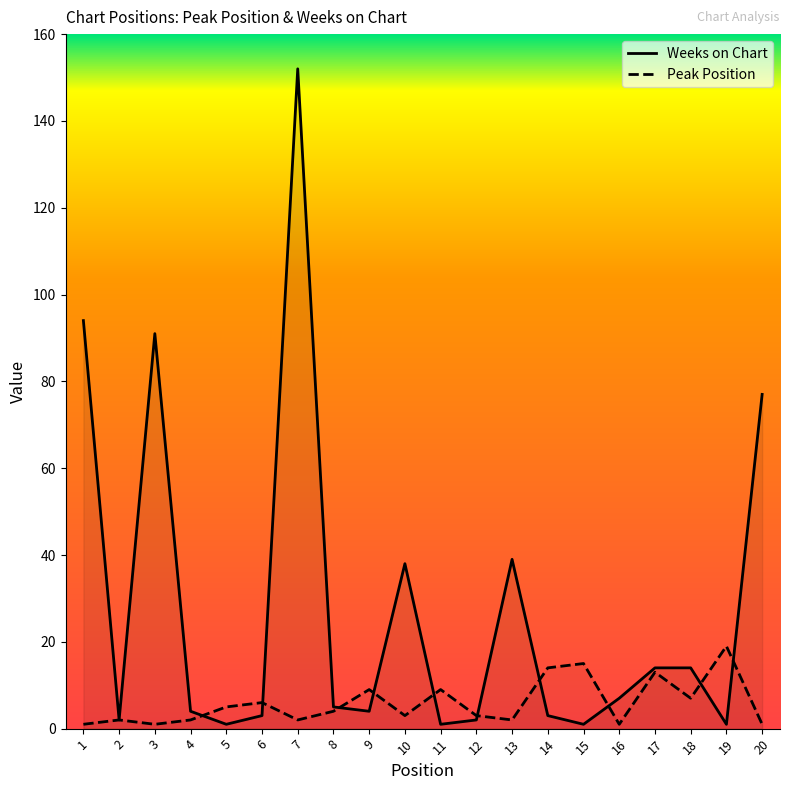

What is the difference between the highest and lowest values at 14?

11